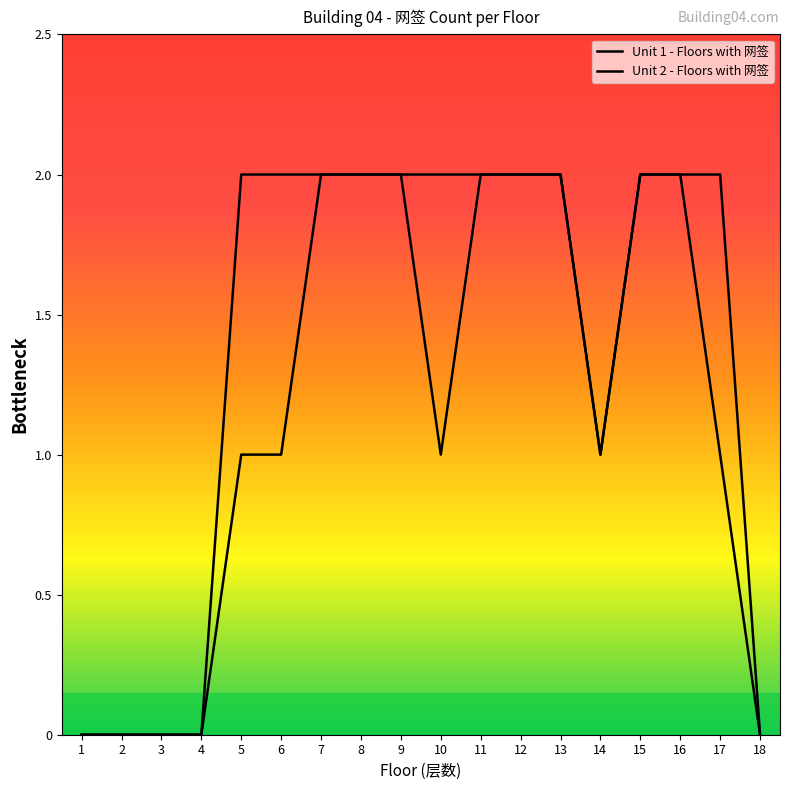

Is this an area chart (filled region under the line)?

No